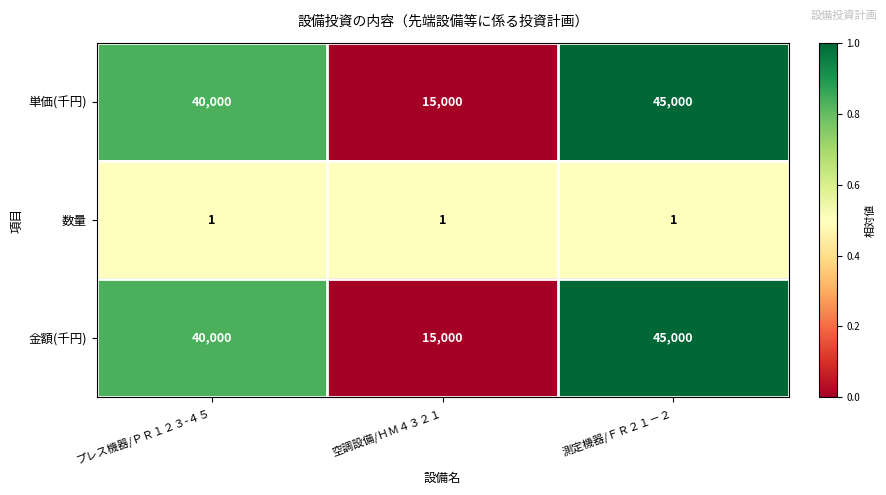

Is the value of 単価(千円) at 測定機器/ＦＲ２１－２ greater than the value of 数量 at 空調設備/ＨＭ４３２１?

Yes